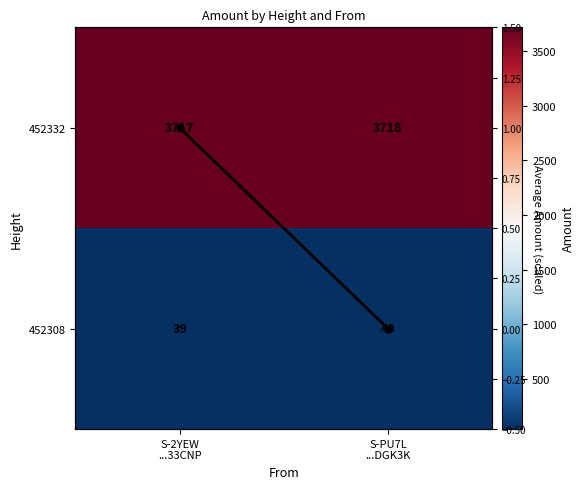

What is the minimum value for 452332?

3717